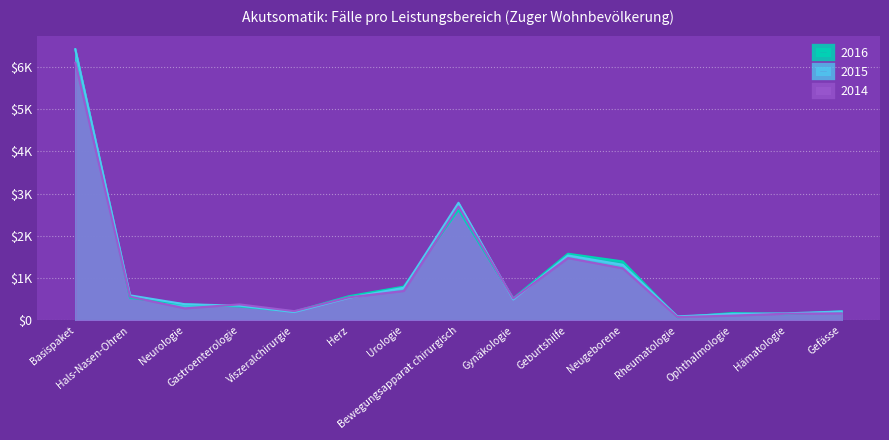

What is the sum of all 2014 values?

15160